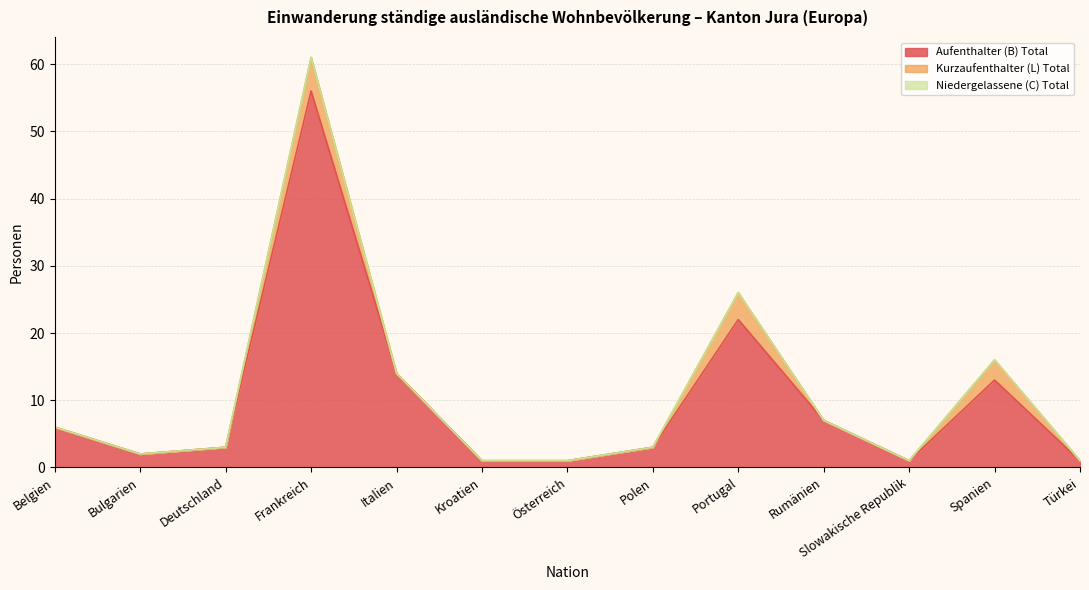

What is the difference between the maximum and minimum values in the Aufenthalter (B) Total series?

55